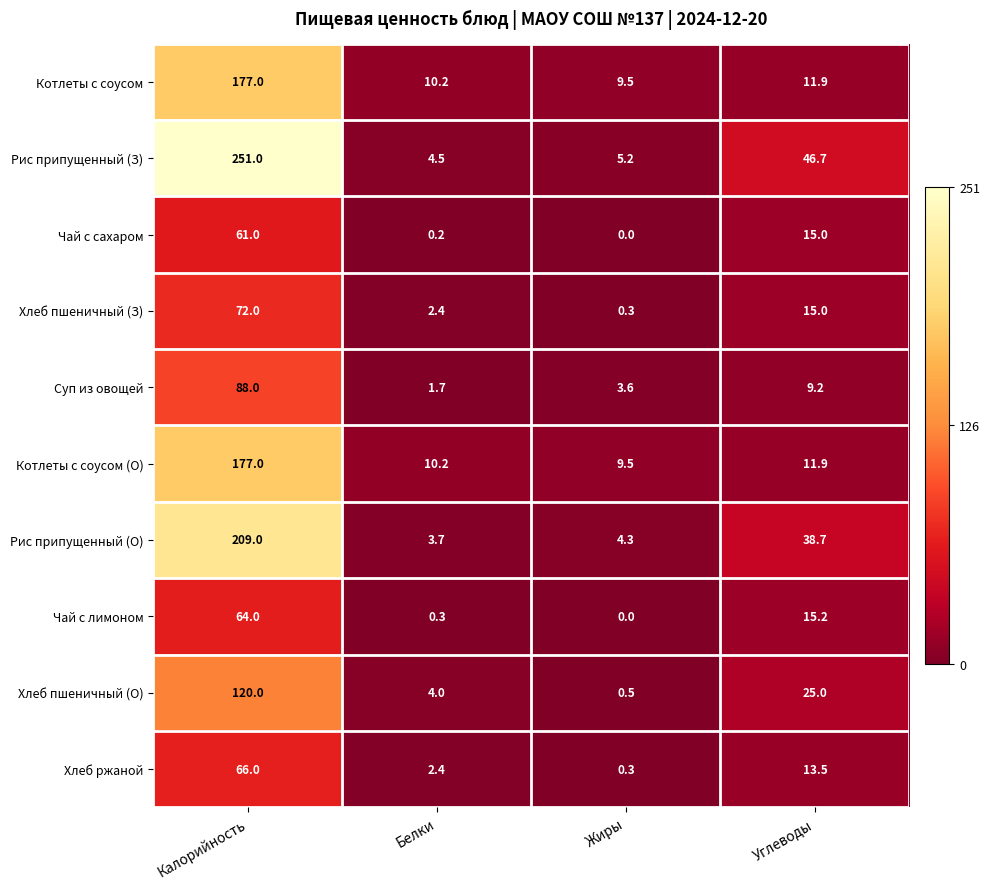

Count the number of data series in this chart.

10